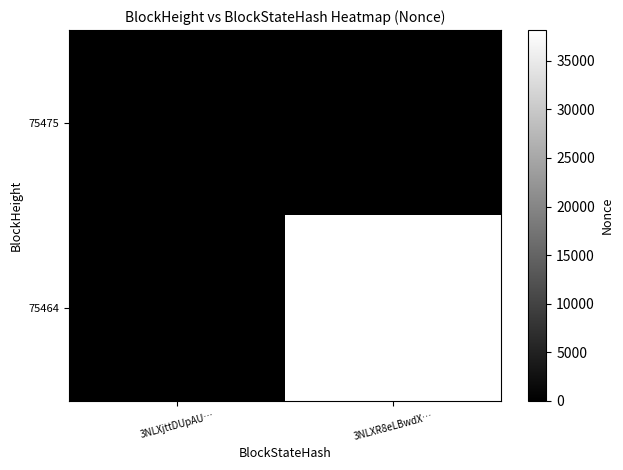

True or false: 75475 has a value of 0 at 3NLXjttDUpAU….

True